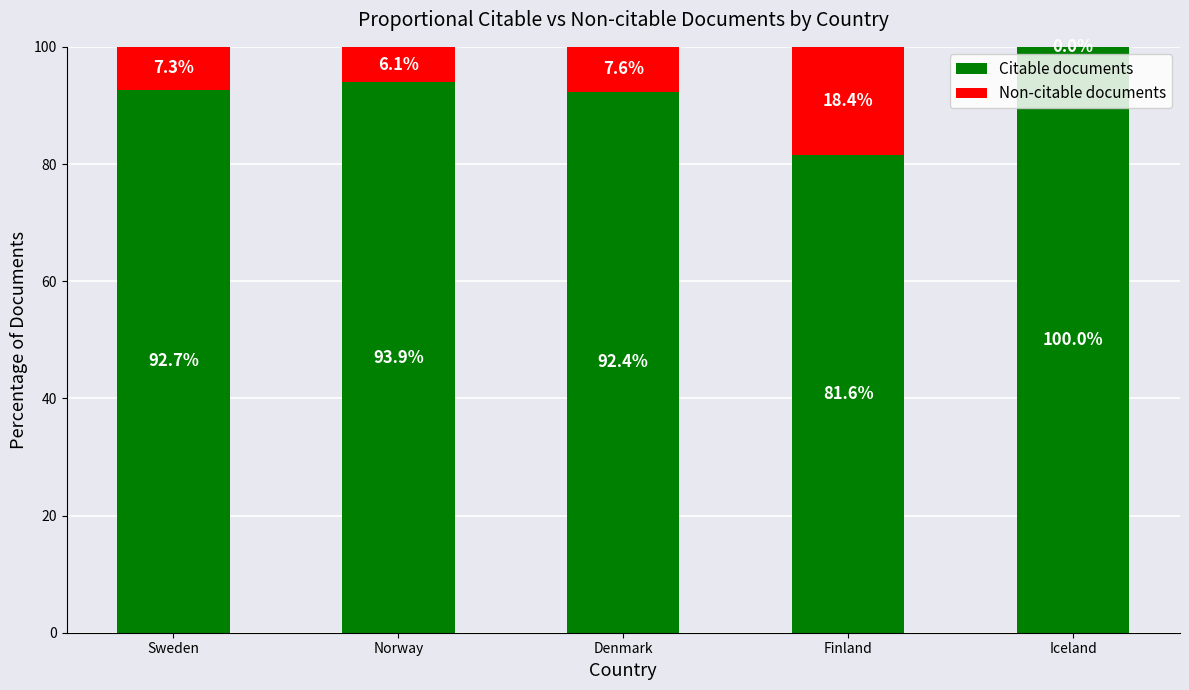

Count the number of data series in this chart.

2